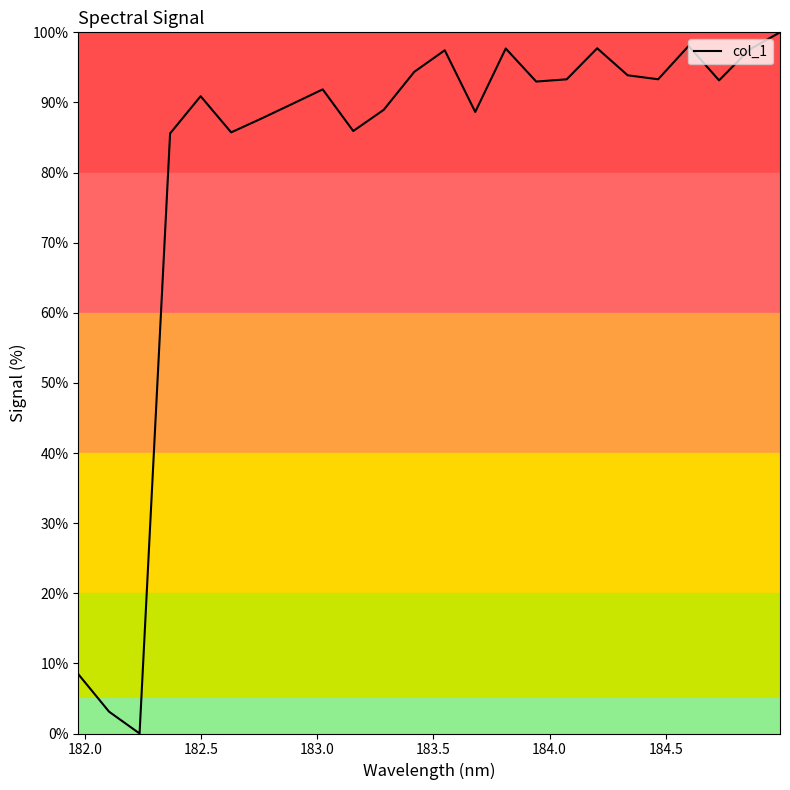

What is the difference between the maximum and minimum values?

100.0